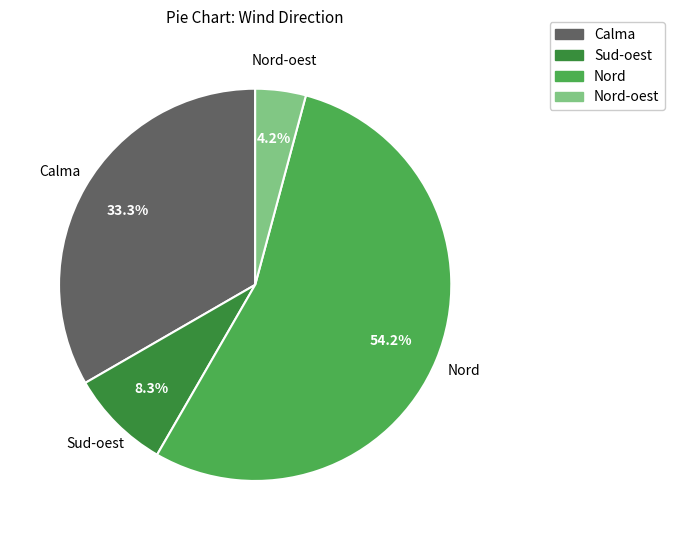

Is the sum of Nord and Sud-oest greater than half?

Yes